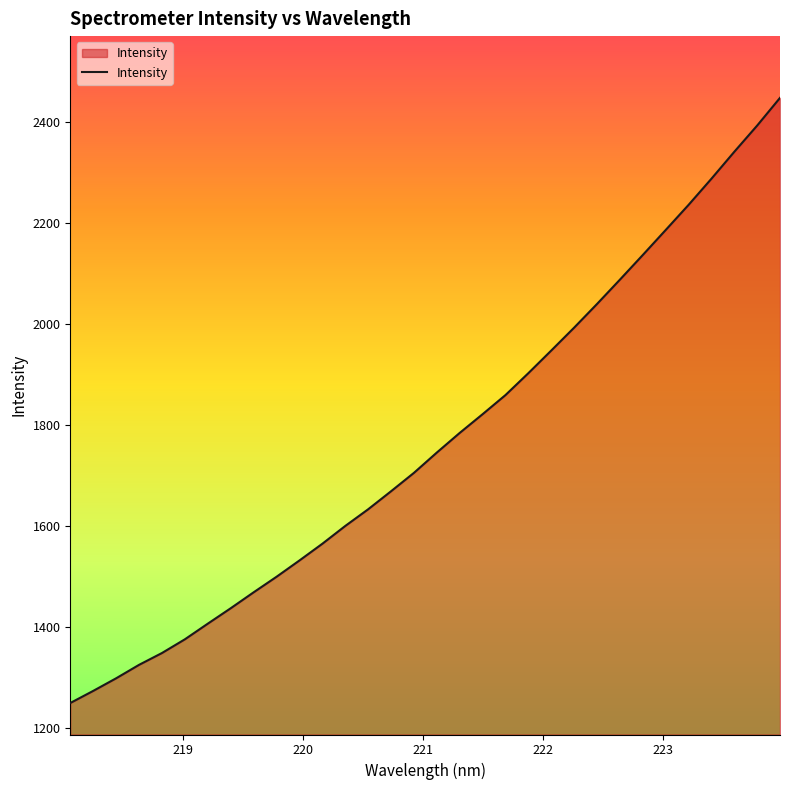

How many lines are shown in the chart?

1